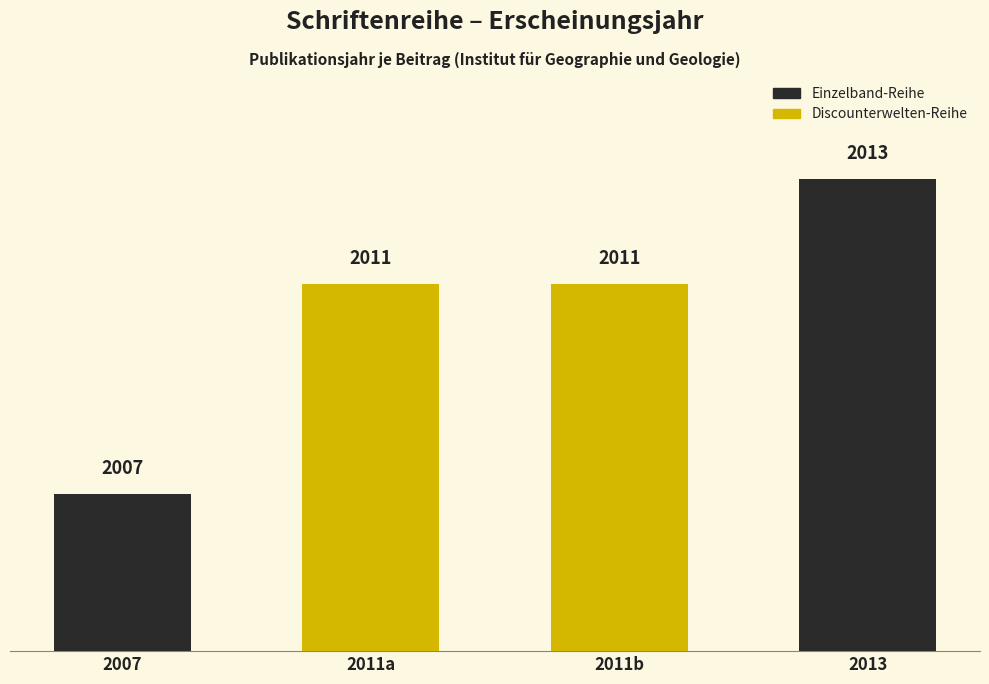

Count the values in the range 2011 to 2013.

3